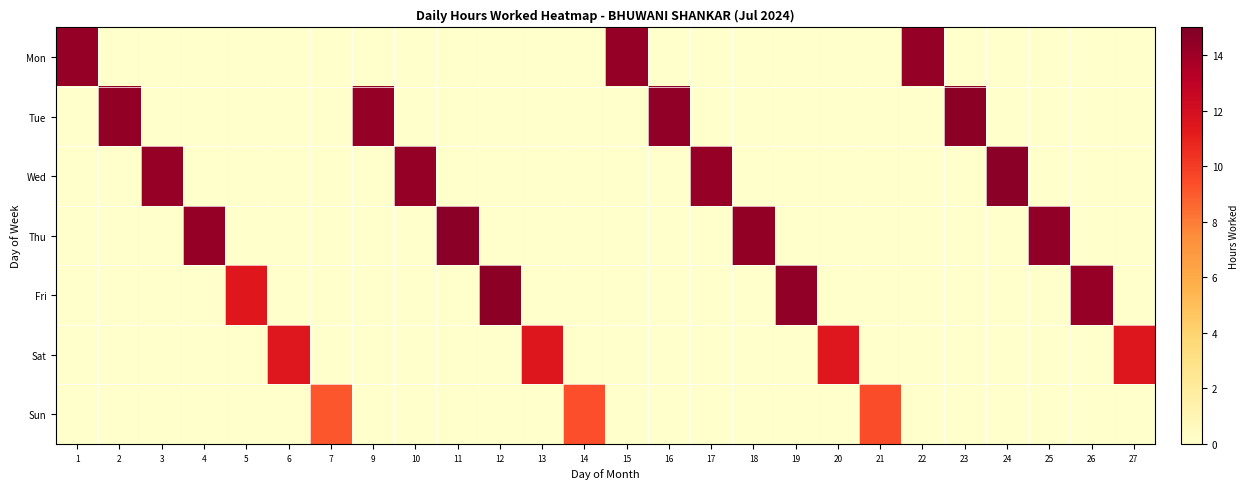

How many distinct data groups are displayed?

7